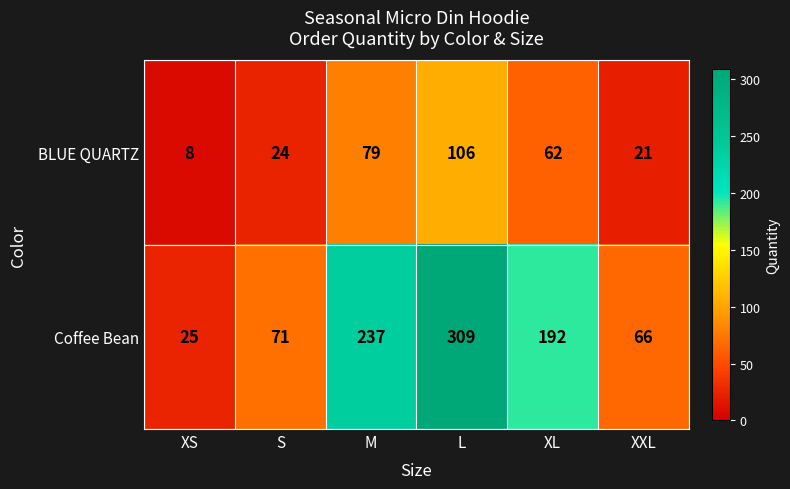

What is the smallest value displayed?

8